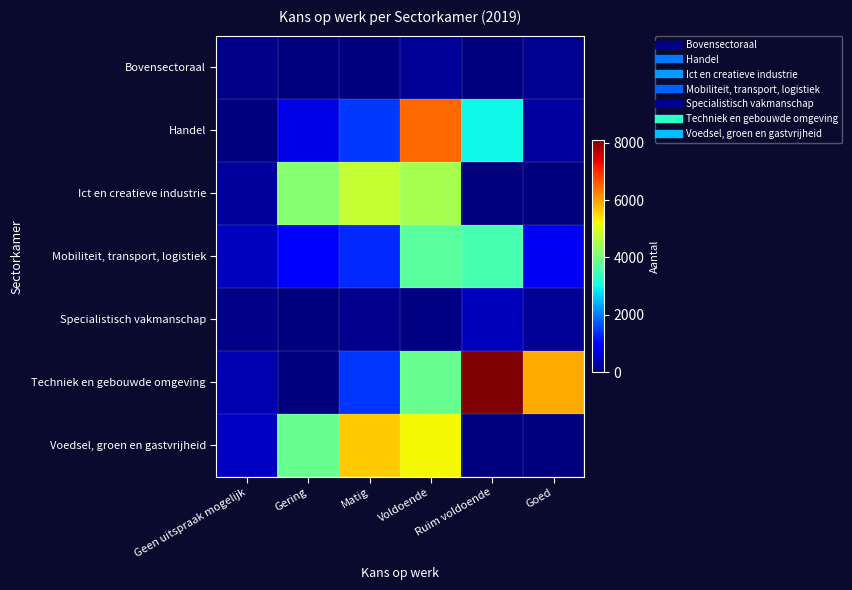

What is the spread (max minus min) of values at Geen uitspraak mogelijk?

488